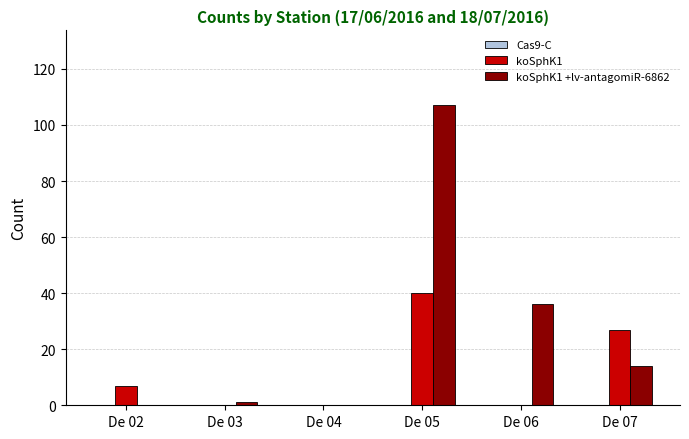

What is the average value of the koSphK1 +lv-antagomiR-6862 series?

26